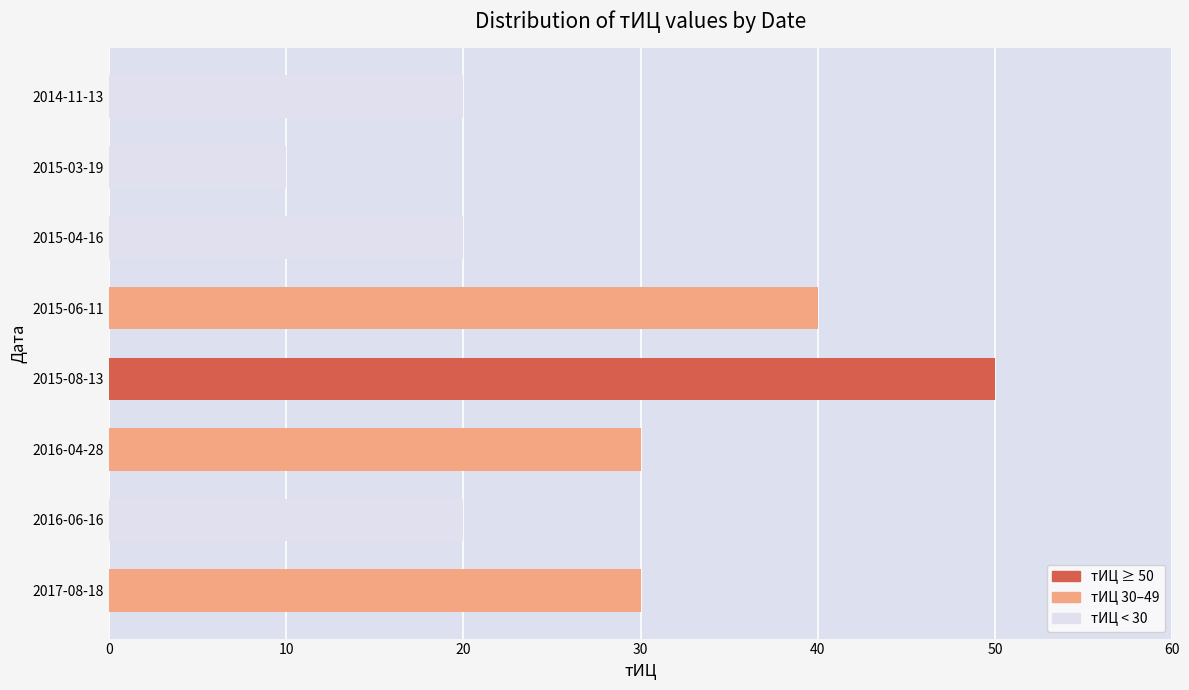

Is it true that the value at 2017-08-18 is 30?

True